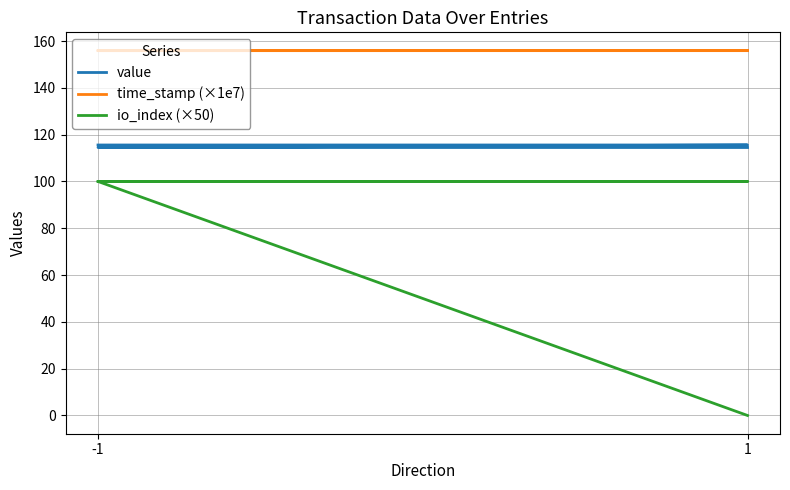

What is the sum of the value values at 1 and -1?

231.2